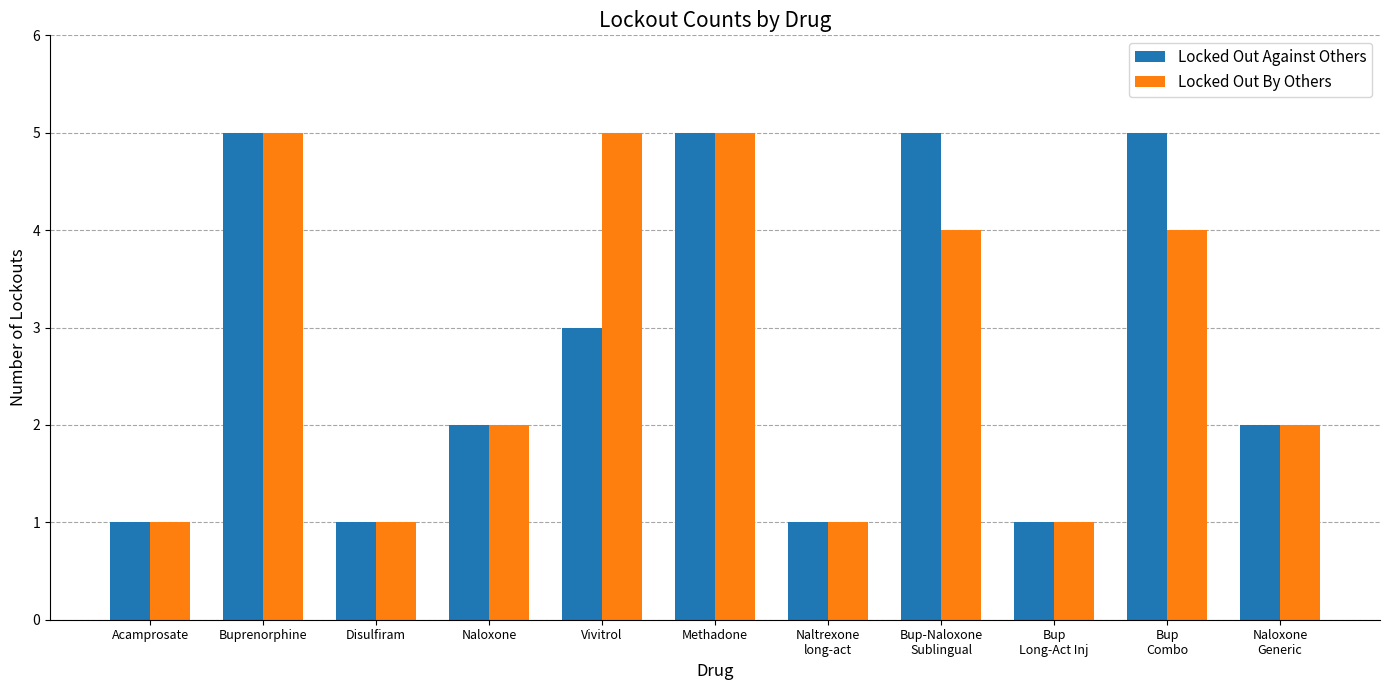

What is the smallest value displayed?

1